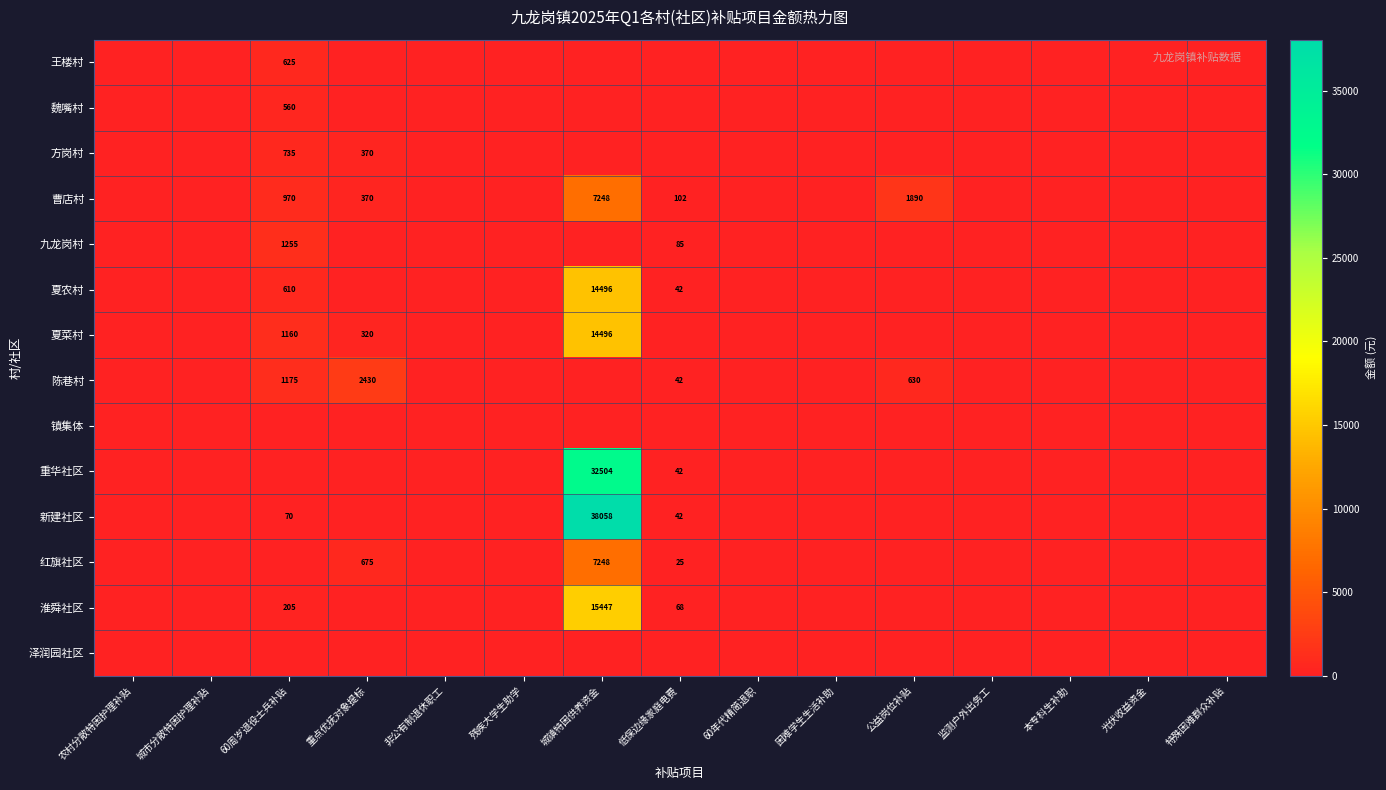

Count the number of categories in the chart.

15